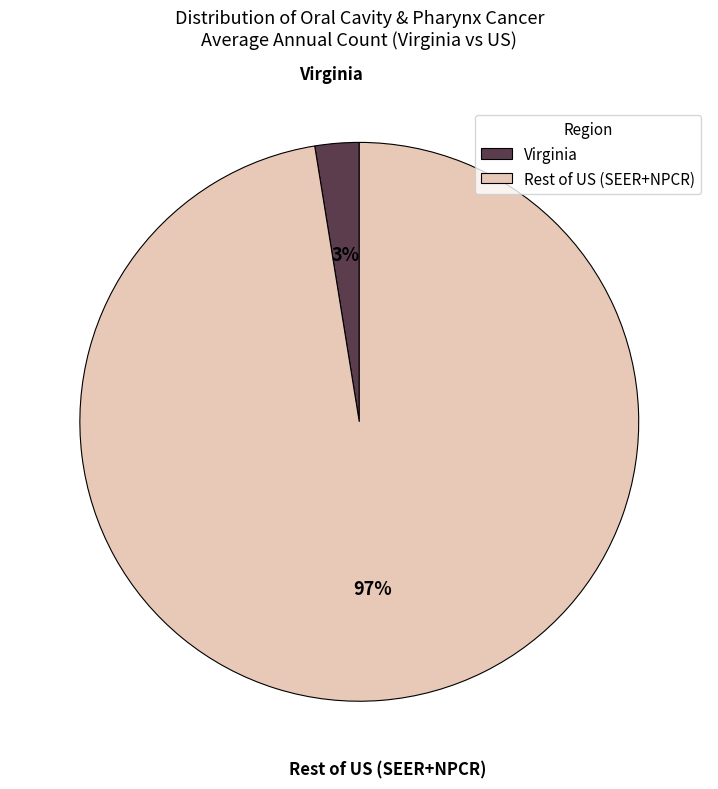

Is the sum of Virginia and Rest of US (SEER+NPCR) greater than half?

Yes